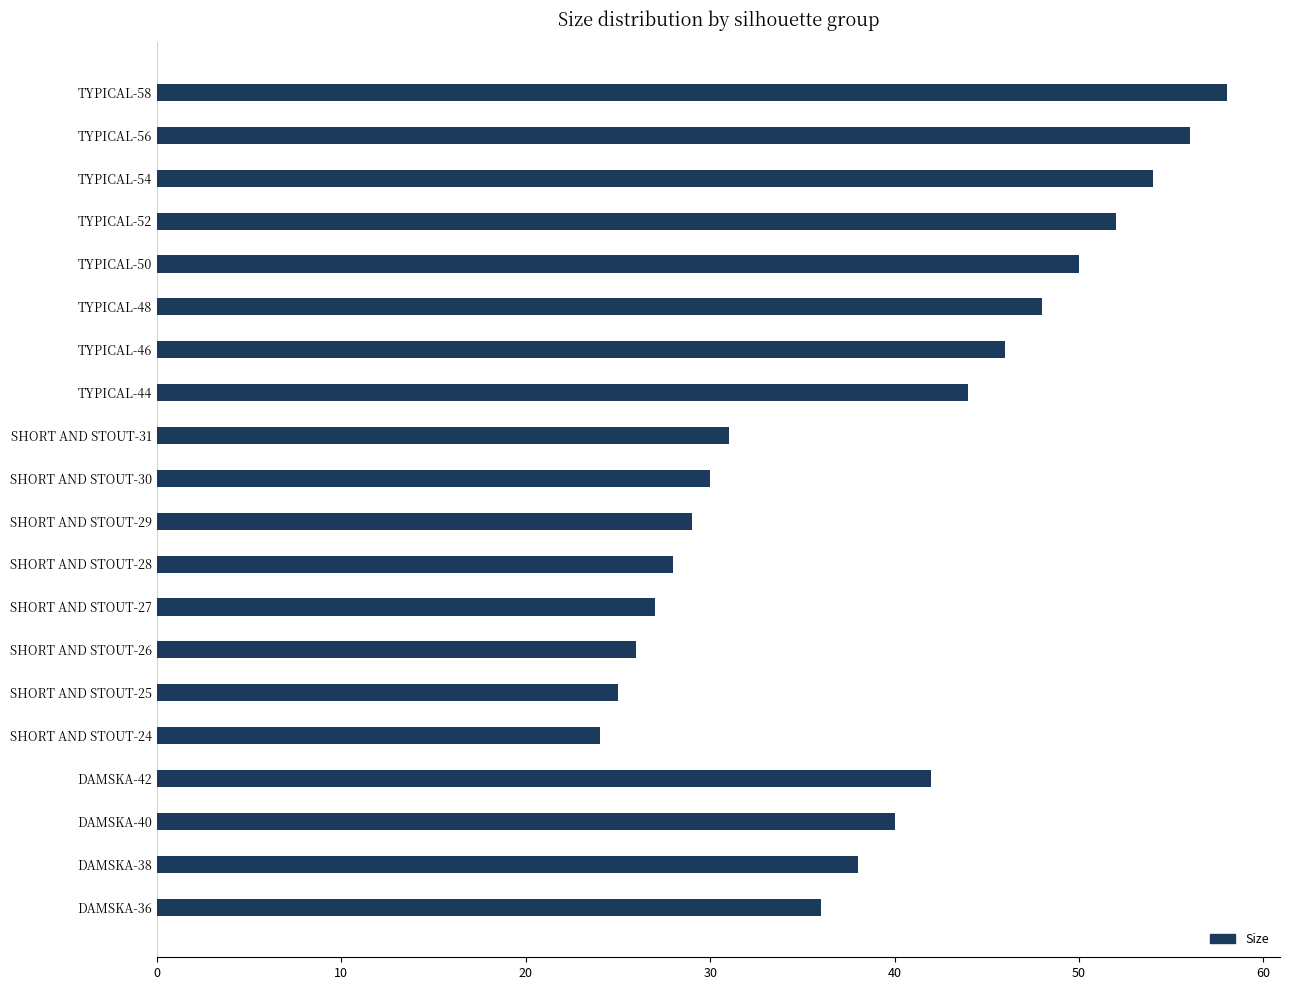

What is the difference between the maximum and minimum values?

34